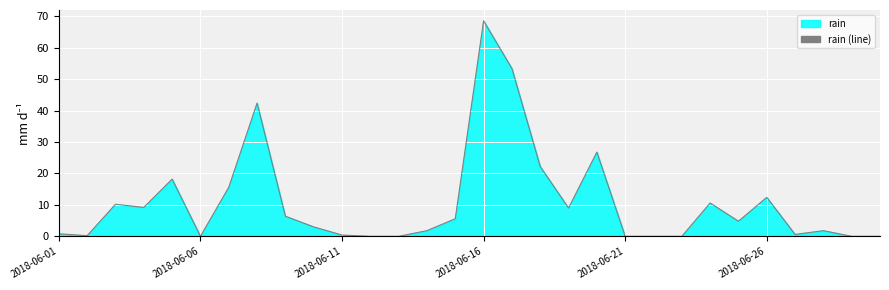

How many values exceed 4?

15